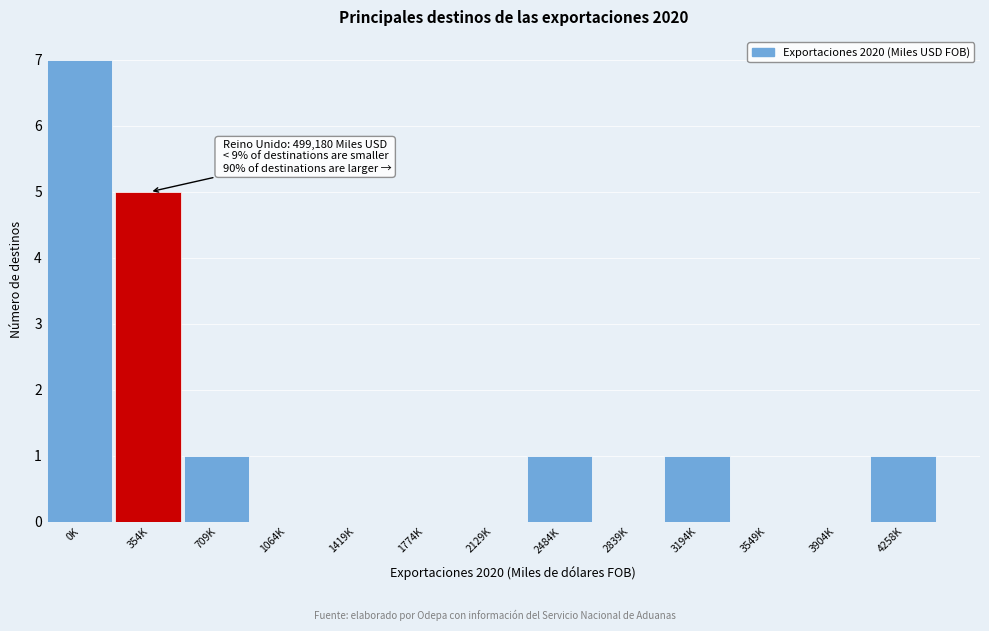

Reading left to right, extract all data points from this chart.

0K=7	354K=5	709K=1	1064K=0	1419K=0	1774K=0	2129K=0	2484K=1	2839K=0	3194K=1	3549K=0	3904K=0	4258K=1